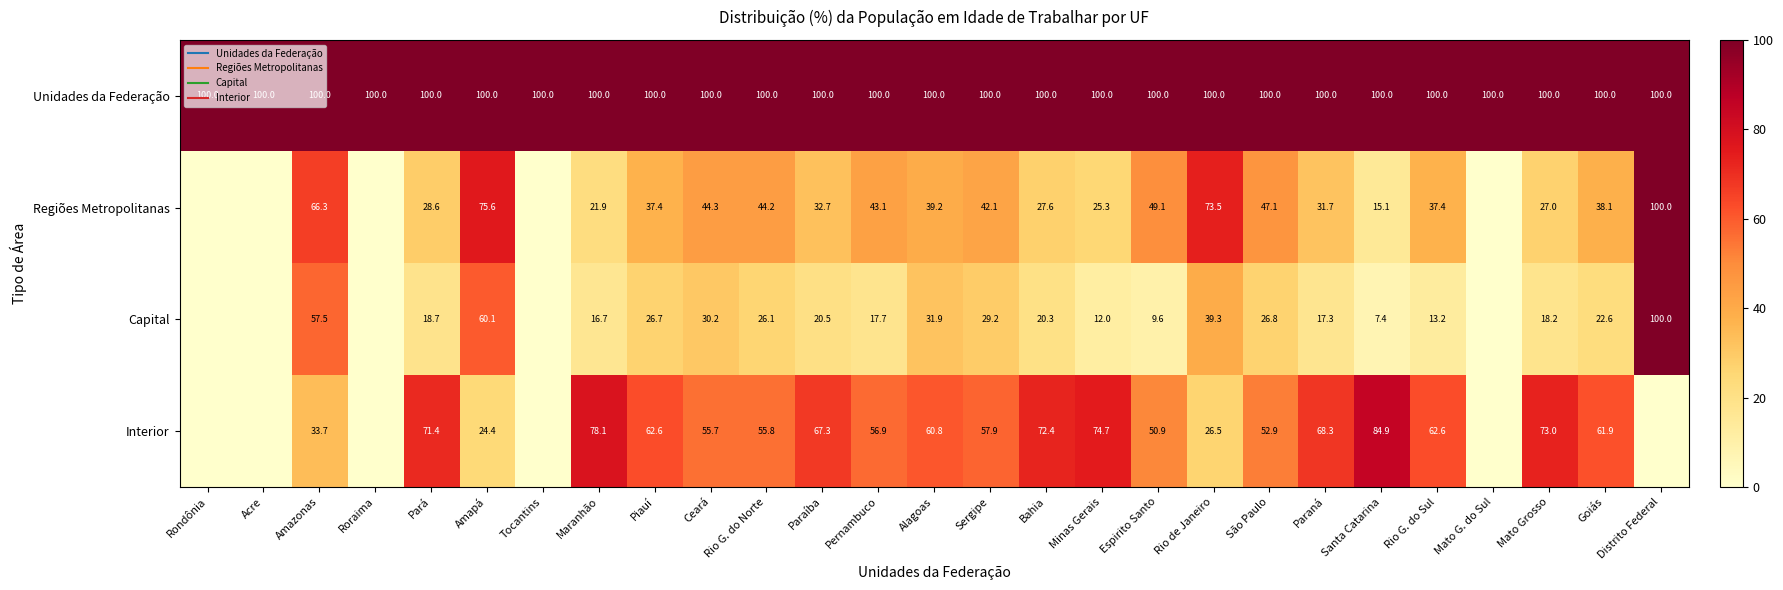

What is the sum of the Unidades da Federação values at Bahia and Roraima?

200.0